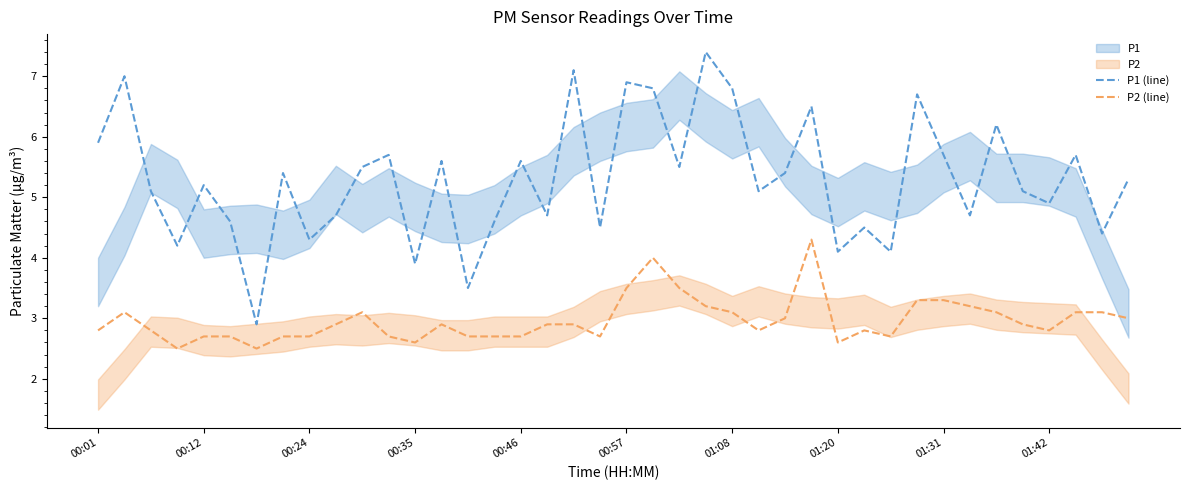

The P1 (line) series shows 4.1 at 01:20. True or false?

True